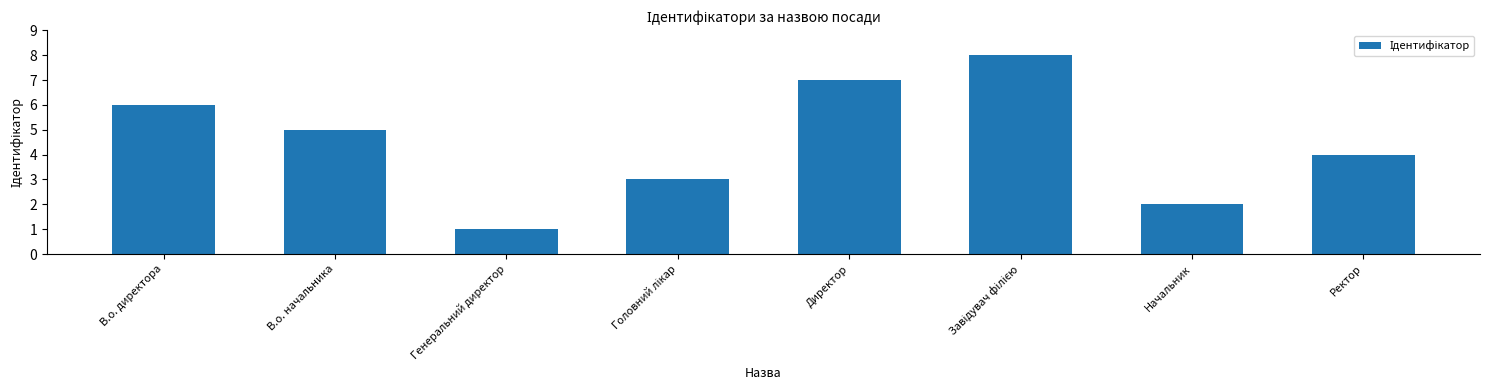

The chart shows a value of 1 at Генеральний директор. True or false?

True